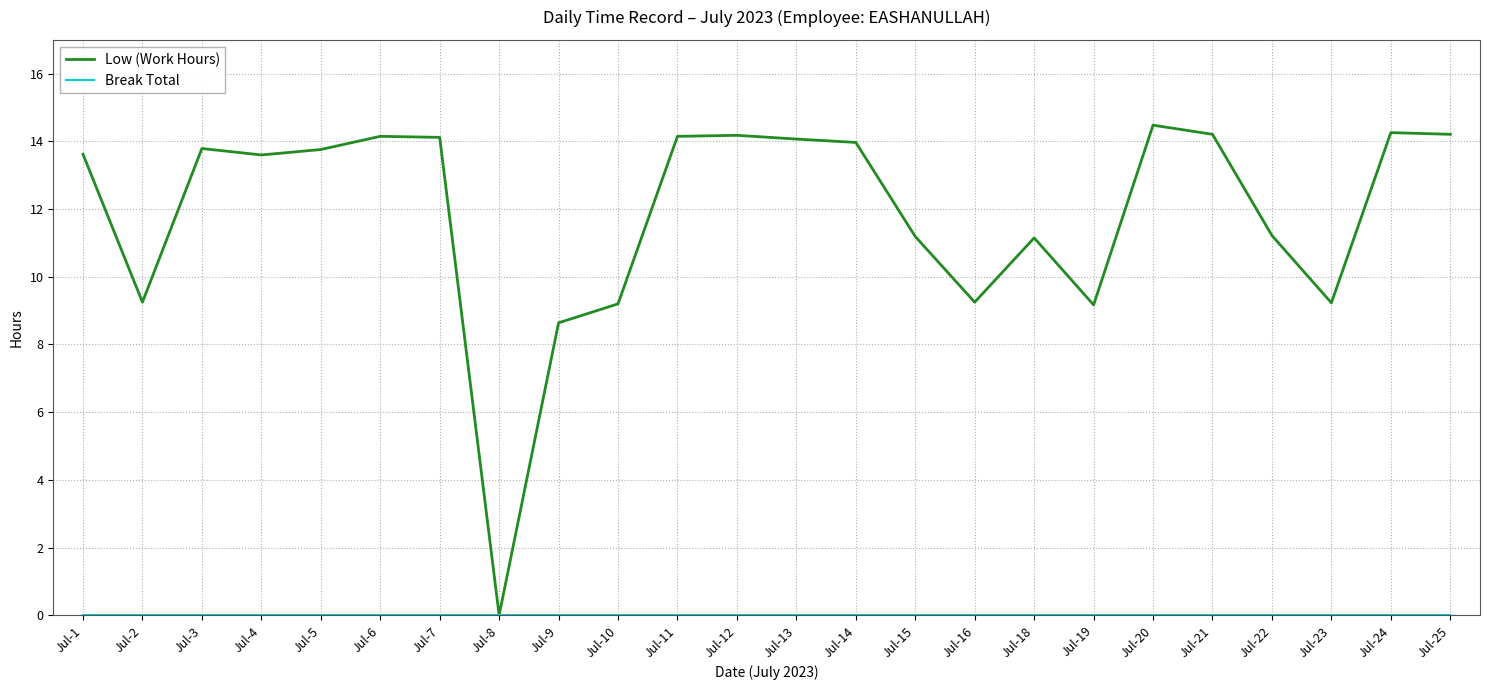

Between Jul-23 and Jul-24, which series saw the biggest shift?

Low (Work Hours)